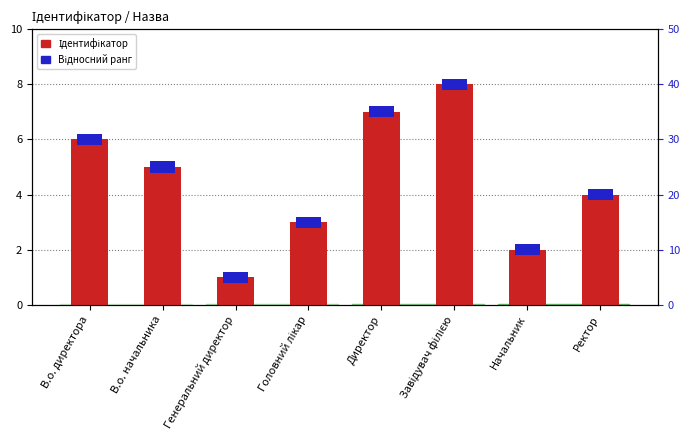

Between В.о. директора and Головний лікар, which series saw the biggest shift?

Ідентифікатор